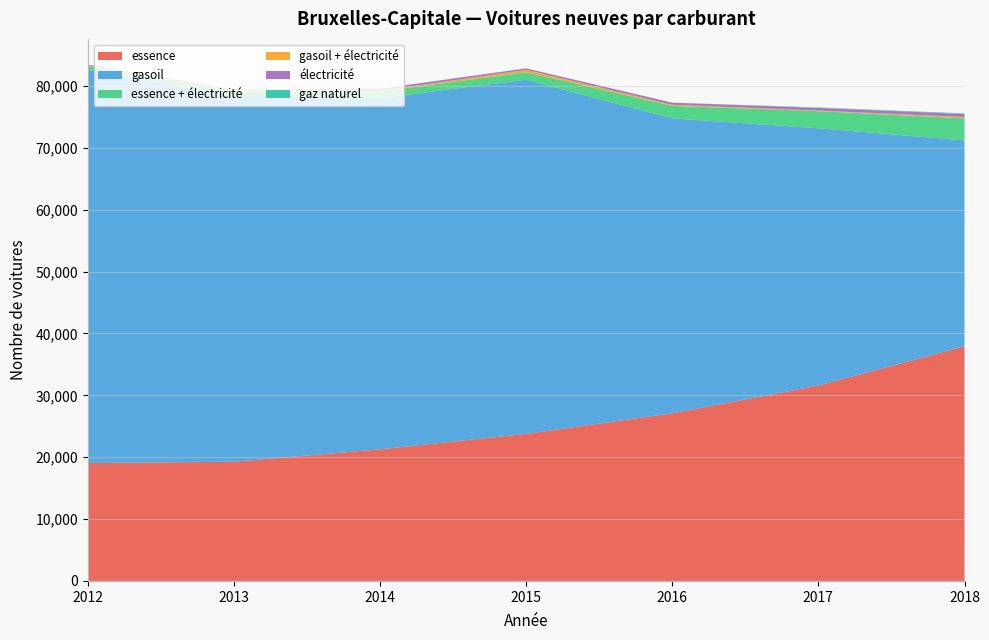

Reading left to right, extract all data points from this chart.

essence: 2012=19057	2013=19264	2014=21272	2015=23763	2016=27093	2017=31574	2018=37926
gasoil: 2012=63536	2013=59125	2014=56736	2015=57244	2016=47670	2017=41581	2018=33271
essence + électricité: 2012=618	2013=736	2014=1055	2015=1207	2016=2018	2017=2758	2018=3567
gasoil + électricité: 2012=63	2013=193	2014=135	2015=384	2016=169	2017=91	2018=212
électricité: 2012=147	2013=91	2014=327	2015=231	2016=343	2017=449	2018=483
gaz naturel: 2012=8	2013=25	2014=27	2015=20	2016=7	2017=67	2018=100